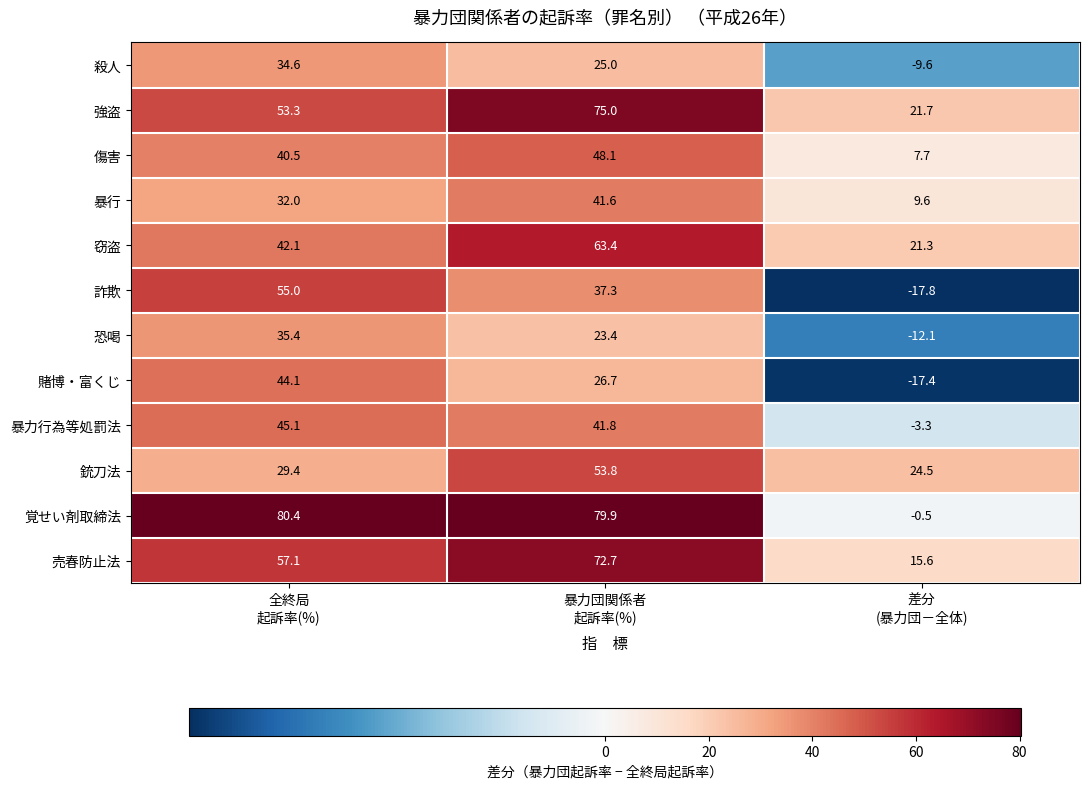

At how many categories does at least one series exceed 32?

2